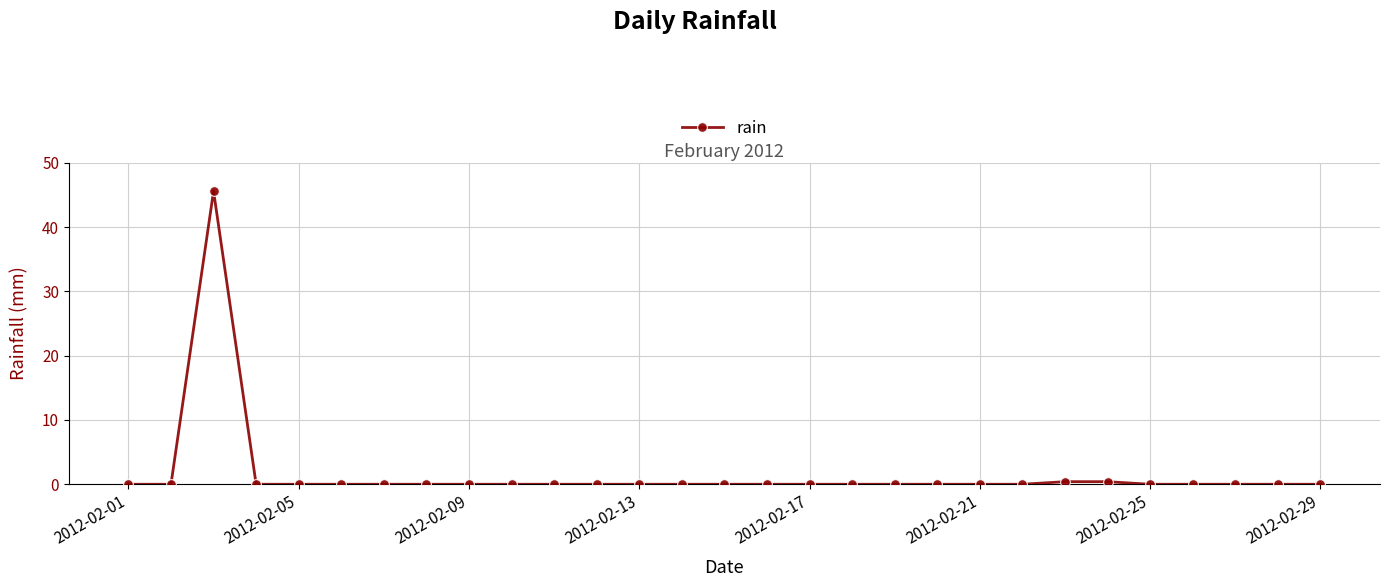

What is the maximum value shown in the chart?

45.6